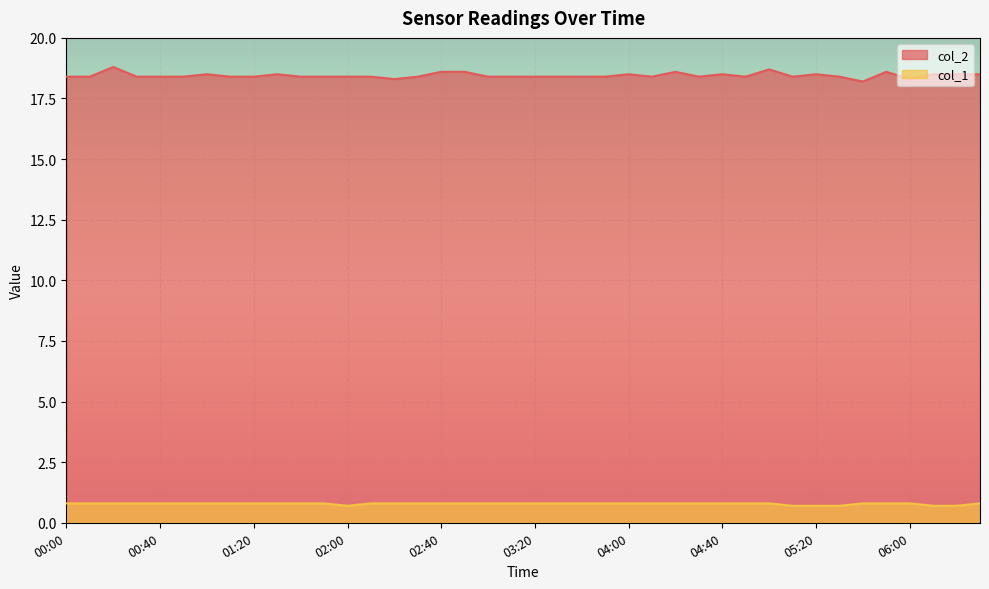

What is the highest value of the col_2 series?

18.8